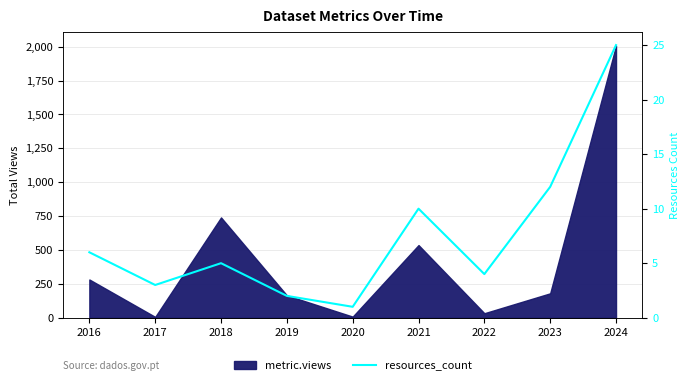

The chart shows a value of 12 at 2023. True or false?

True